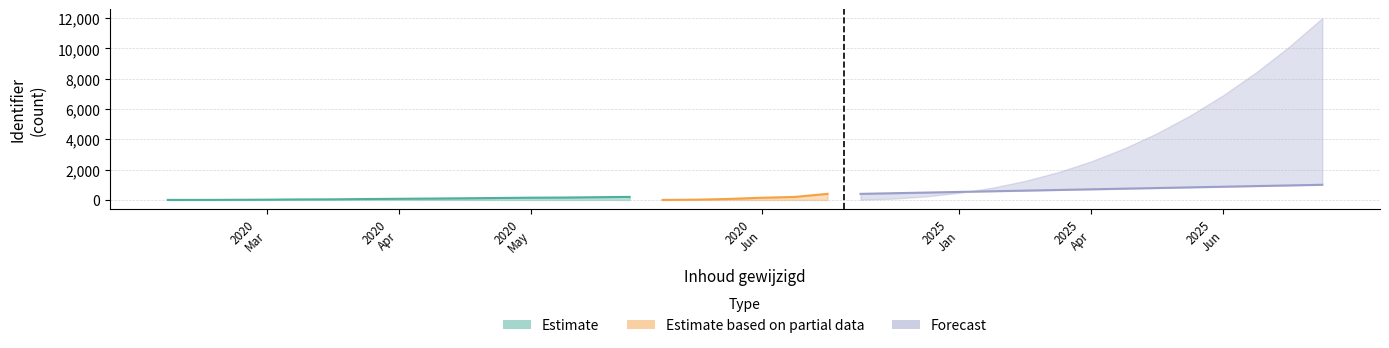

Is it true that Estimate equals 162.0 at 2020-03-31?

False